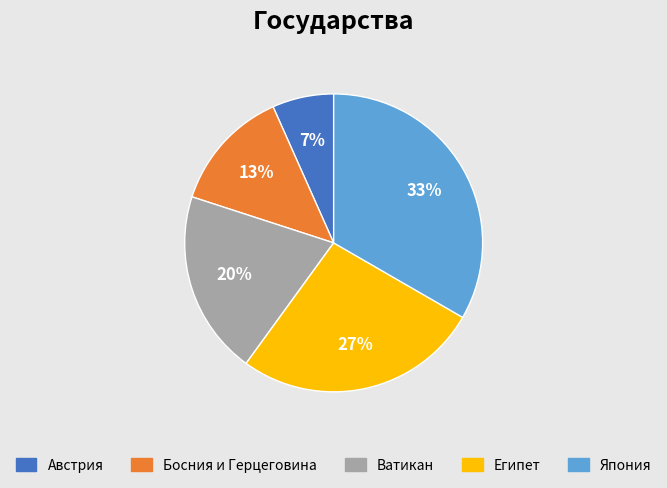

Does Австрия account for over 50% of the chart?

No